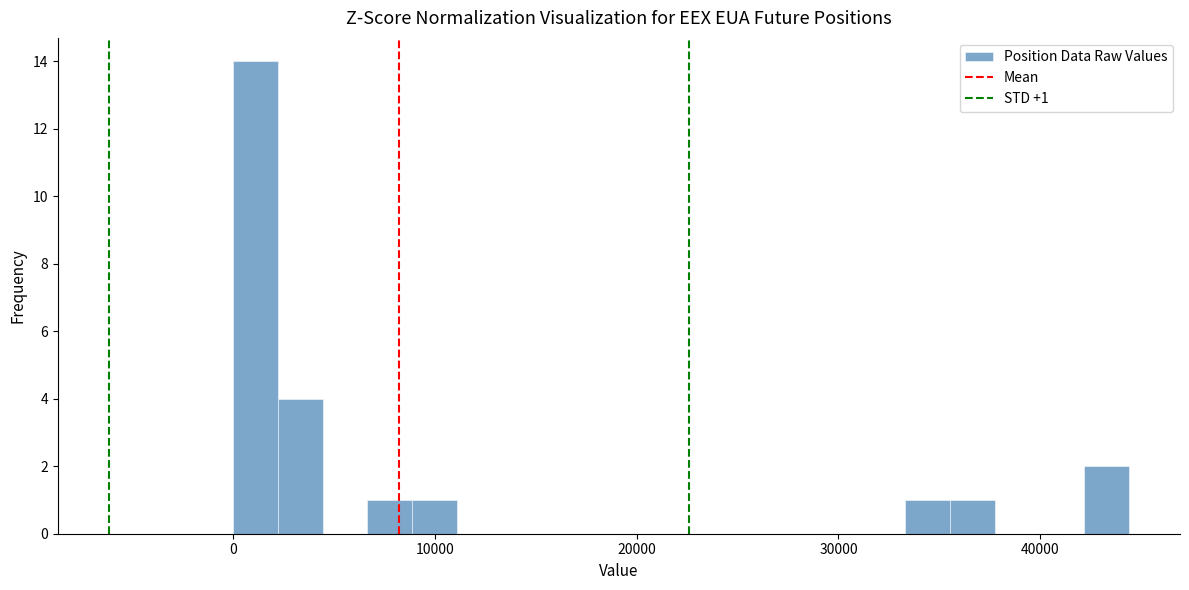

Read against the x-axis, roughly where is the centre of the tallest bar?

1000